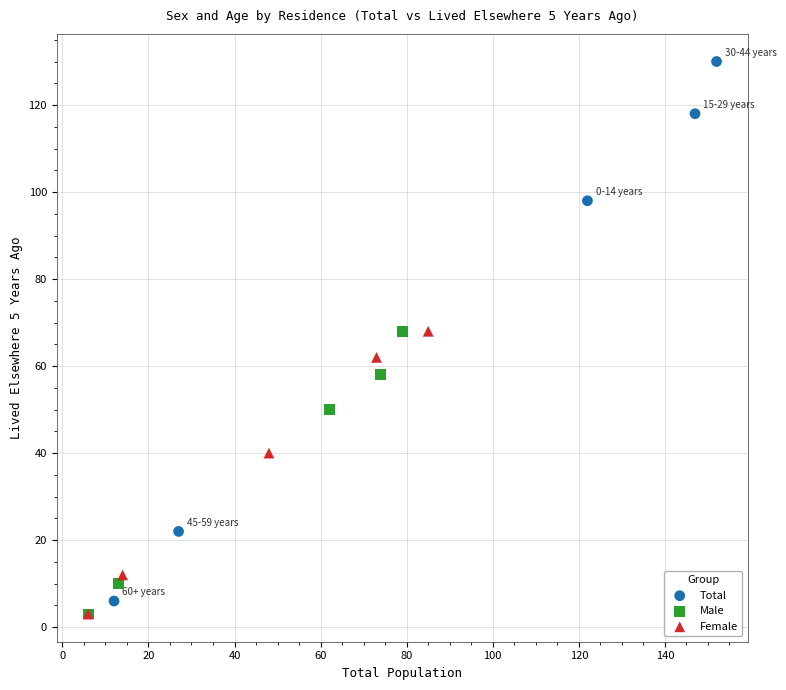

Which series contains the highest Y value?

Total